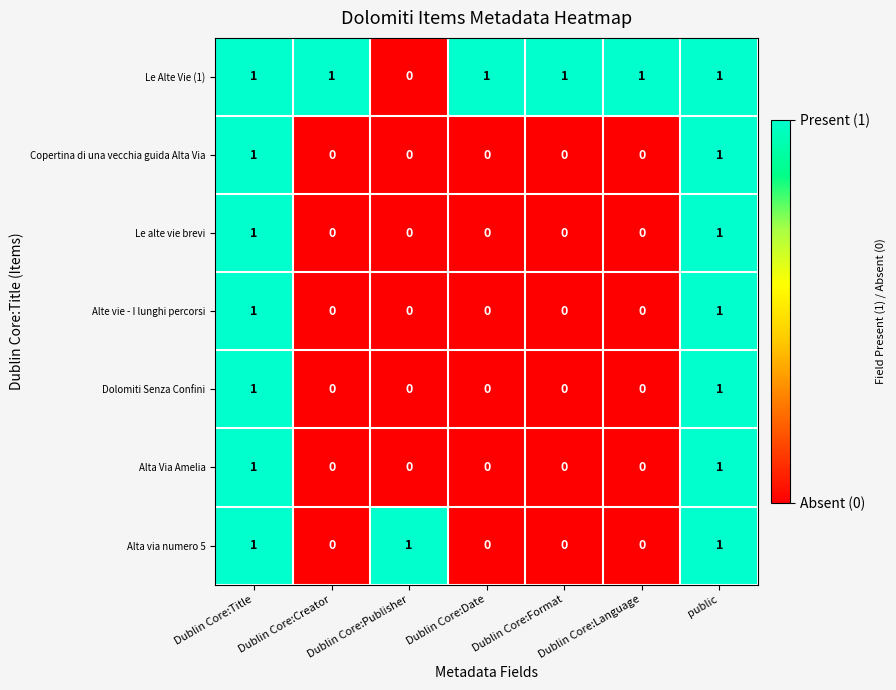

Which series has the largest total across all categories?

Le Alte Vie (1)